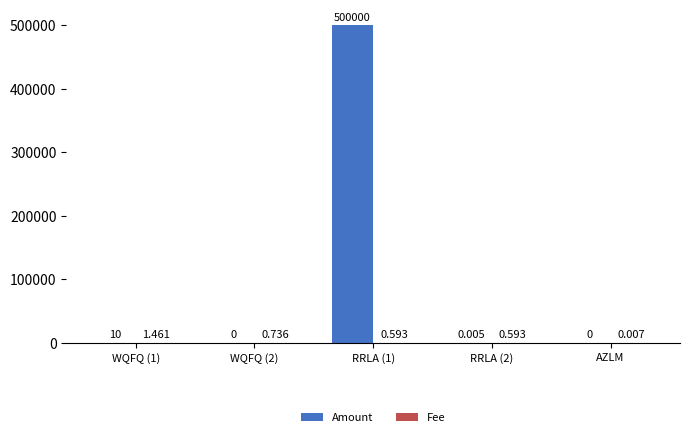

Which series changed the most between WQFQ (1) and RRLA (1)?

Amount